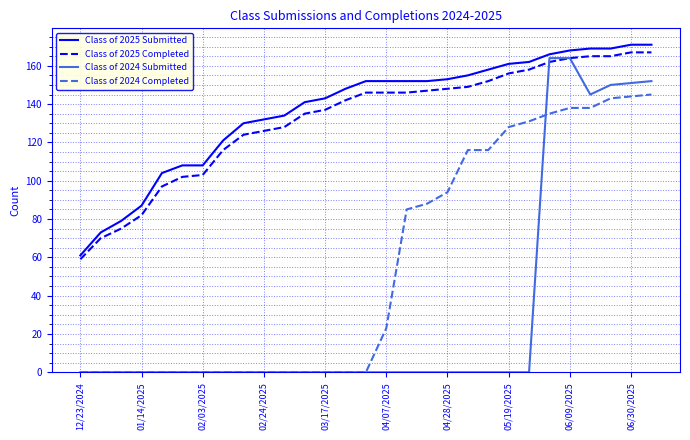

How many series are shown in this chart?

4